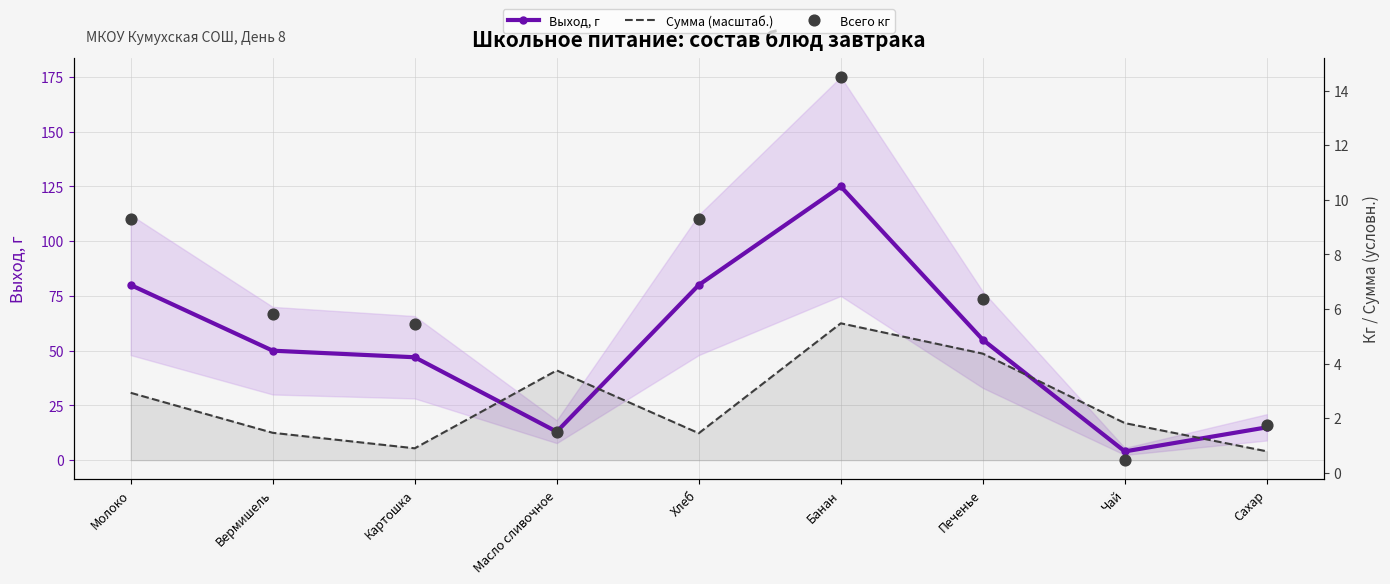

At which category is the sum across all series the highest?

Банан